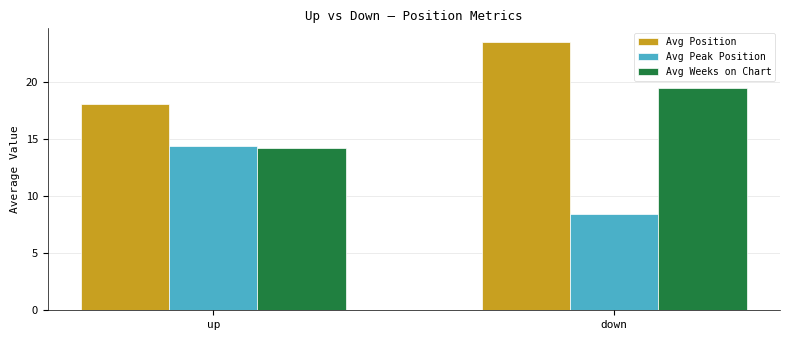

What is the difference between the highest and lowest values at up?

3.9